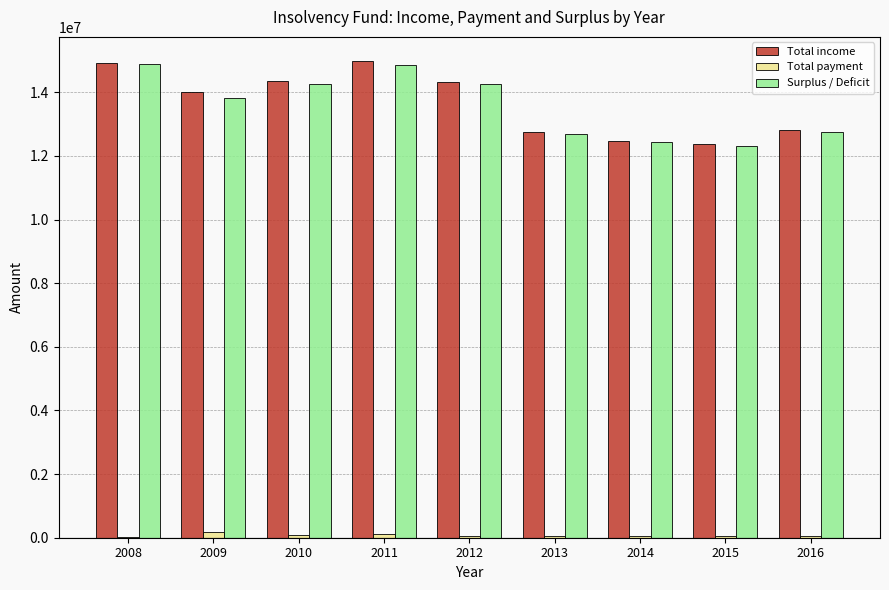

What is the sum of all Surplus / Deficit values?

122278171